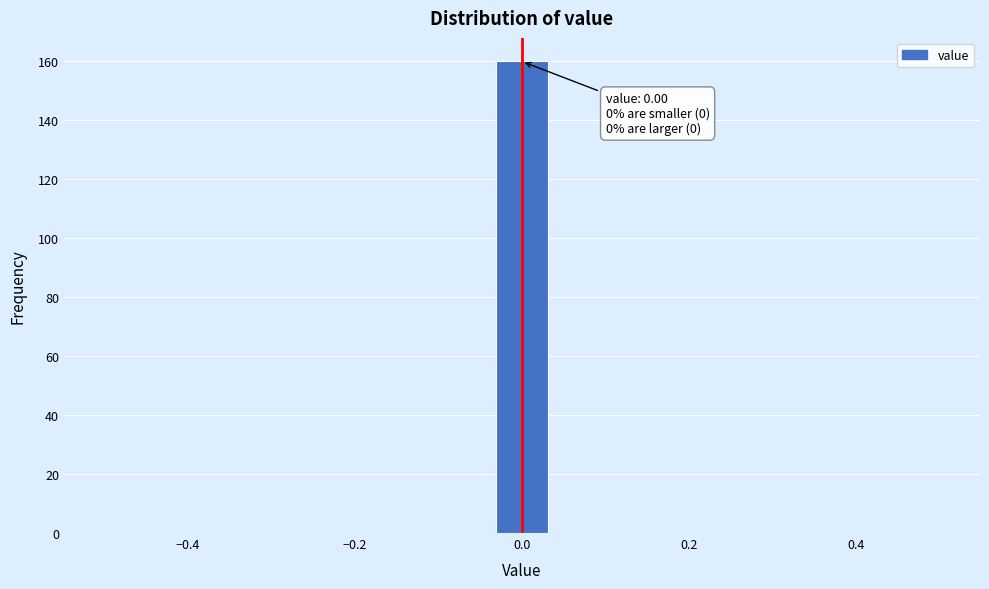

Around what value on the x-axis is the tallest bar? Give the approximate position of its centre, as read against the axis.

0.00